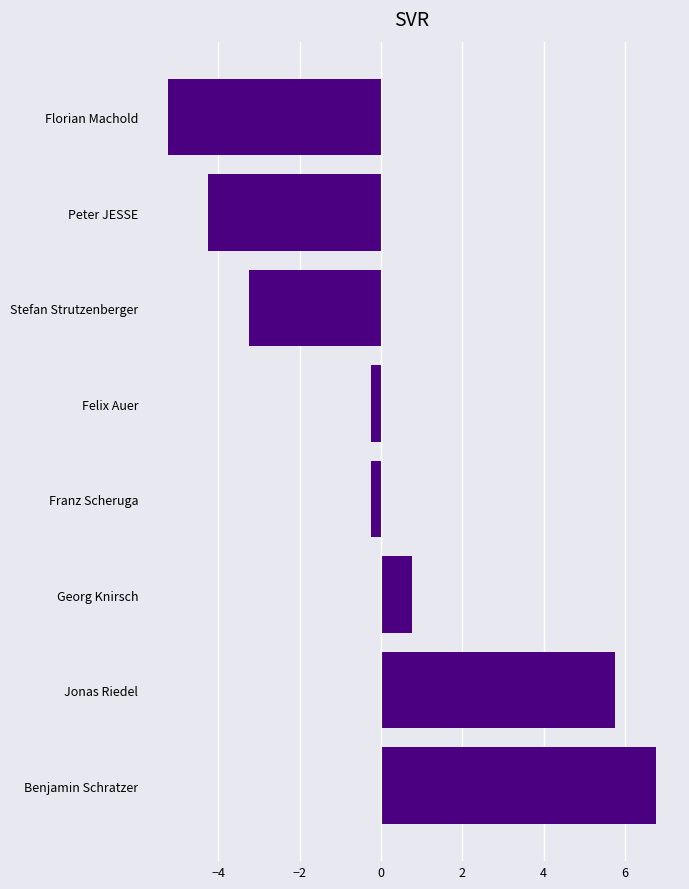

What is the label of the 1st bar from the top?

Florian Machold